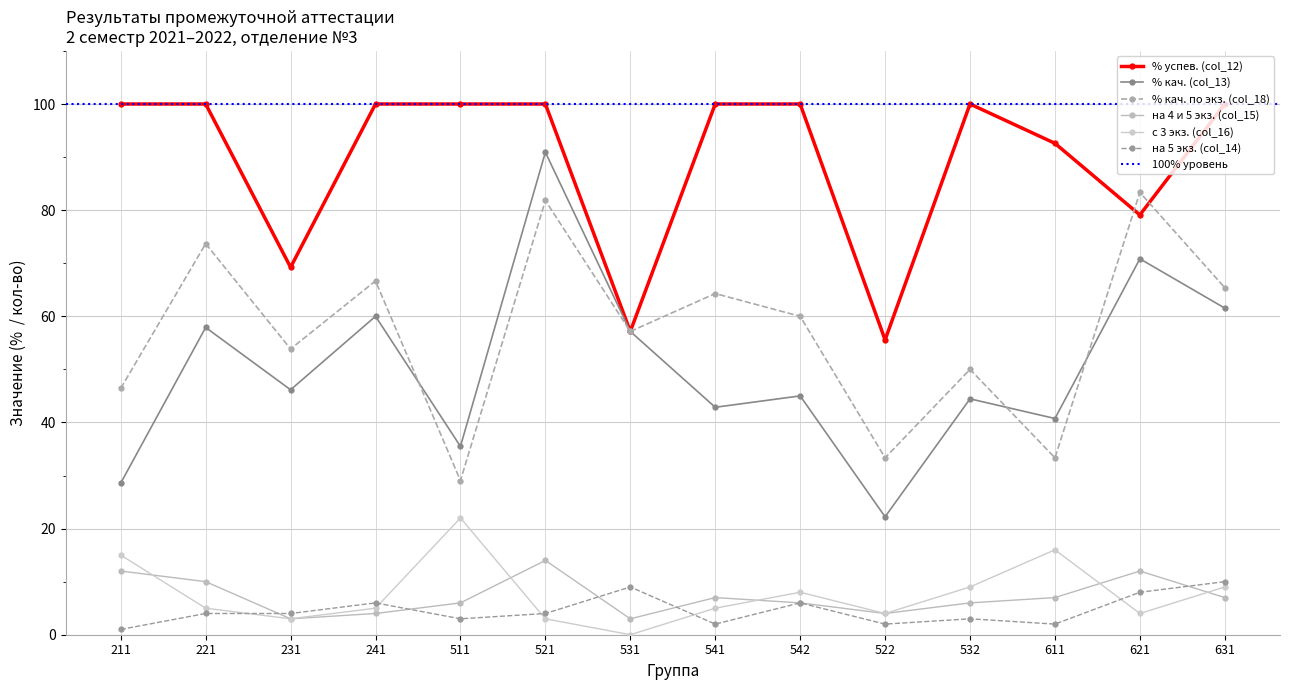

What is the difference between the second highest and second lowest values in the на 4 и 5 экз. (col_15) series?

9.0